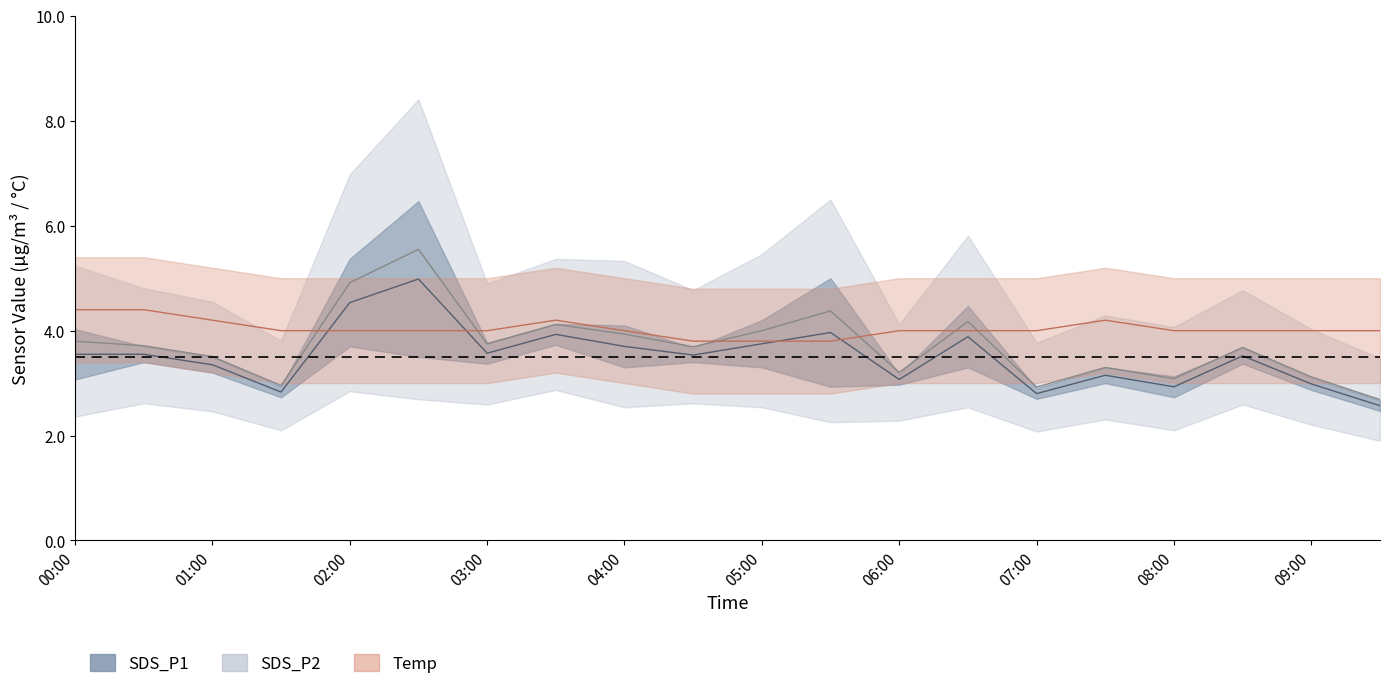

Count the number of categories in the chart.

20